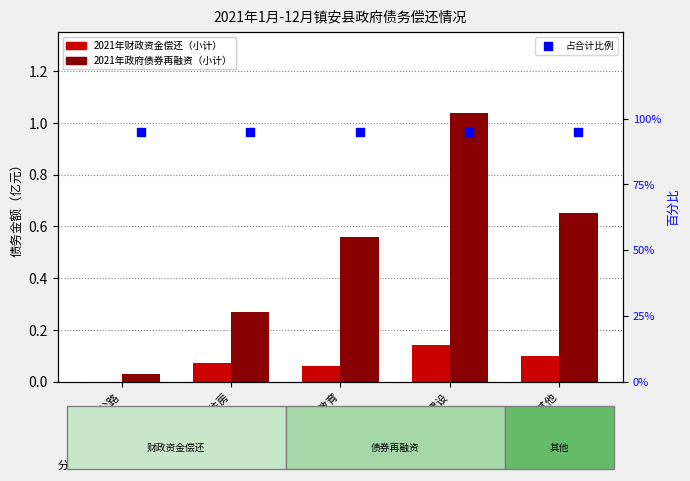

What are all the series names shown in the legend?

2021年财政资金偿还（小计）, 2021年政府债券再融资（小计）, 占合计比例